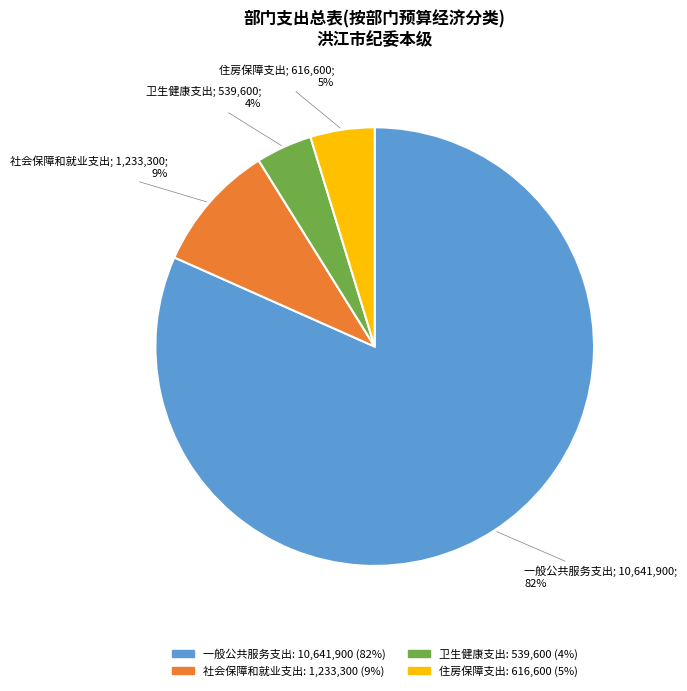

What is the ratio of the value at 住房保障支出 to the value at 一般公共服务支出?

0.1